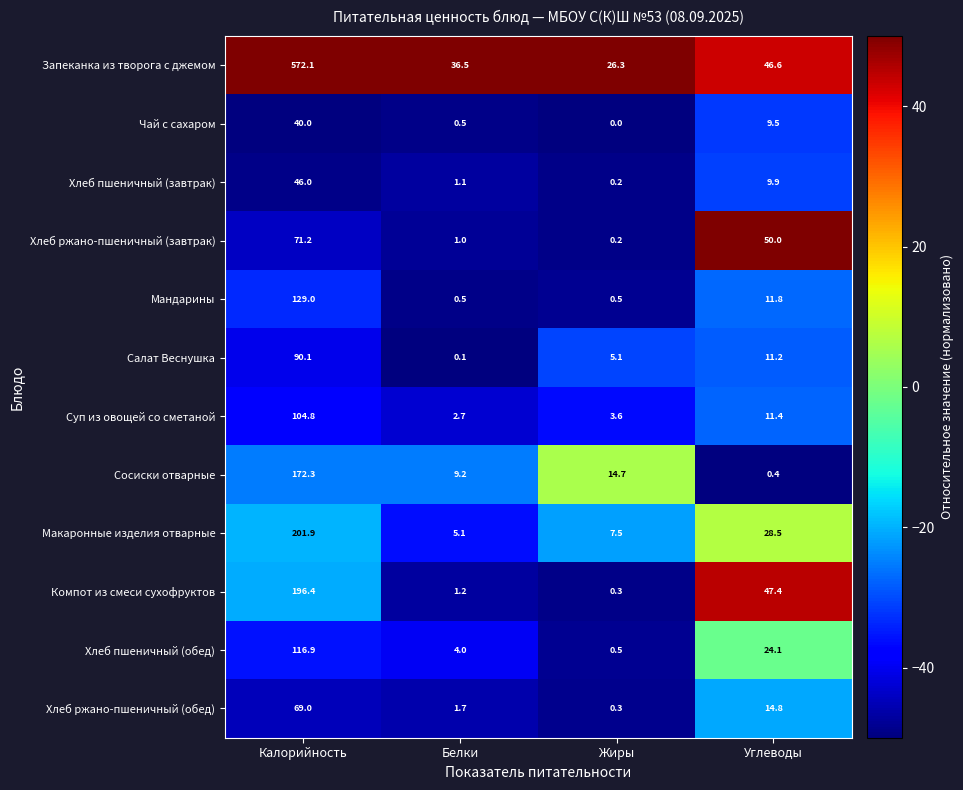

Is it true that Запеканка из творога с джемом equals 36.5 at Белки?

True